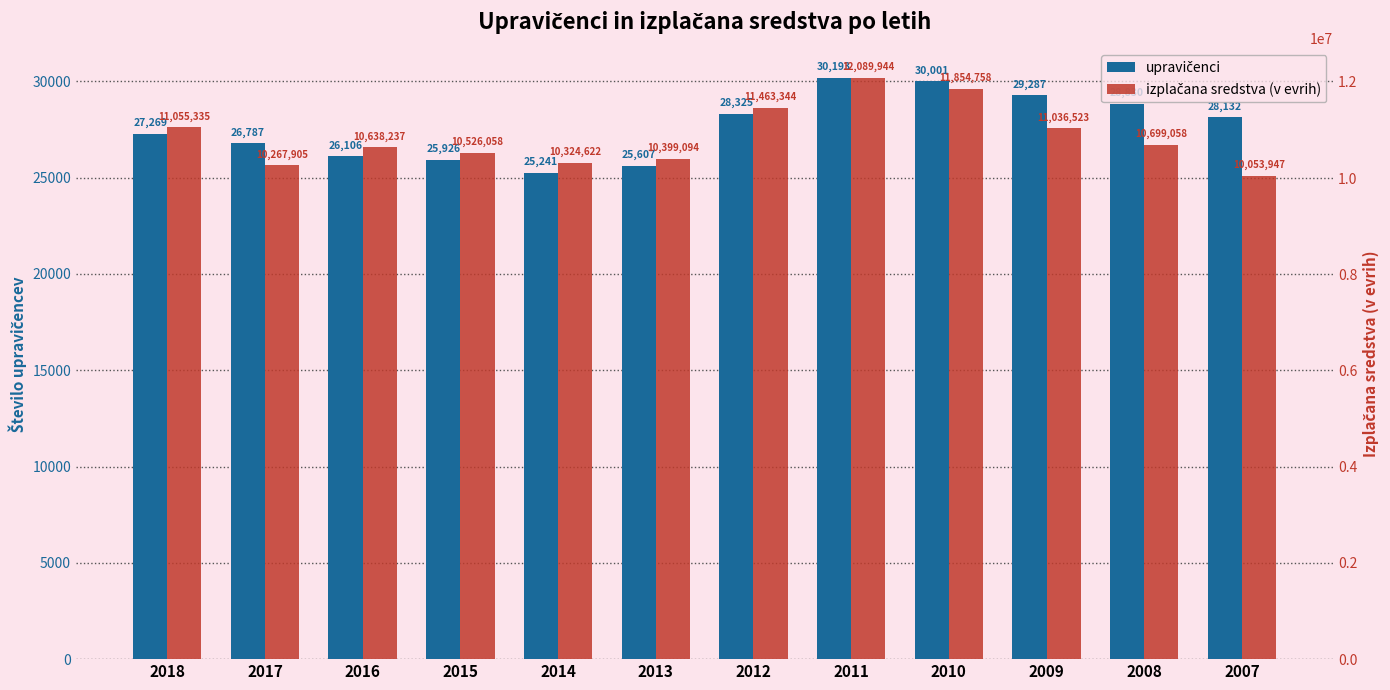

What is the difference between the highest and lowest values at 2011?

12059751